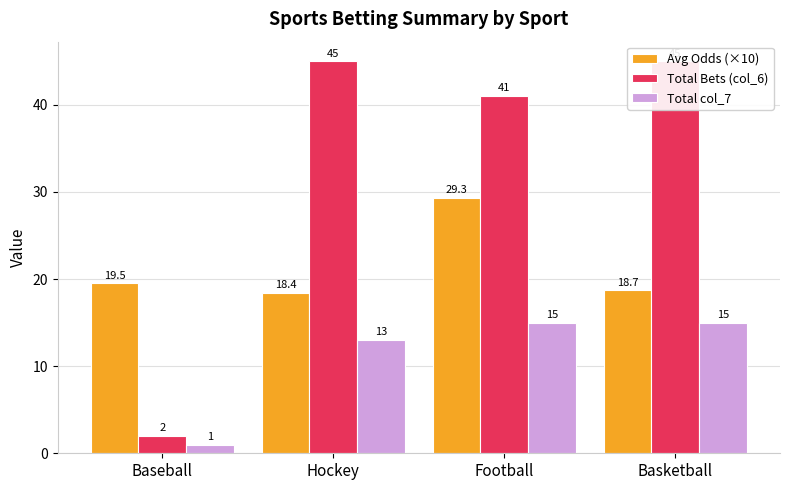

What are all the series names shown in the legend?

Avg Odds (×10), Total Bets (col_6), Total col_7